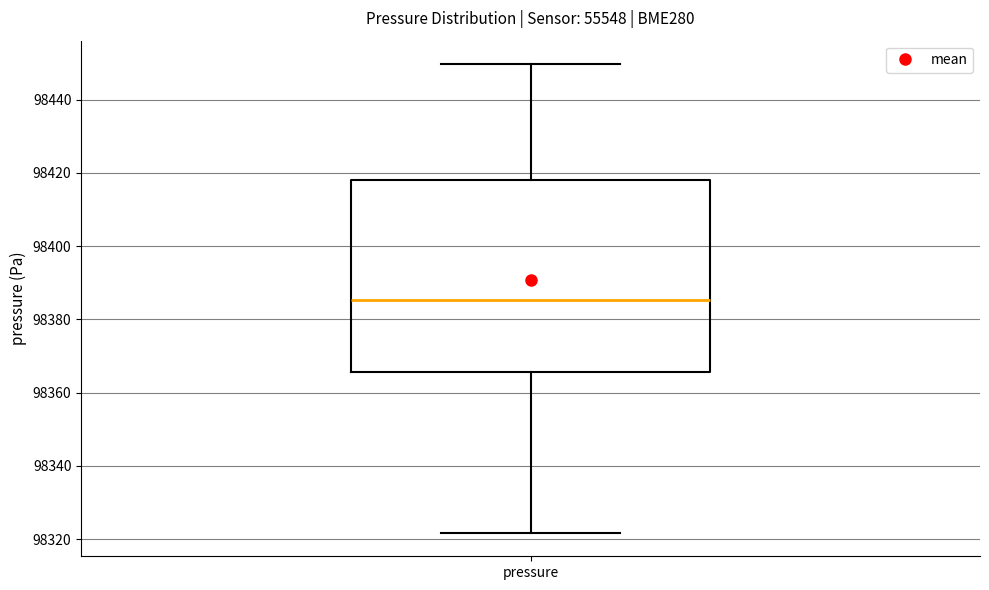

Read this box plot against the y-axis: the position of the median line, the range covered by the box, and the ends of both whiskers. The values are not printed on the chart, so give them approximately, as read against the axis.

median 98386, box 98366 to 98418, whiskers 98322 to 98450